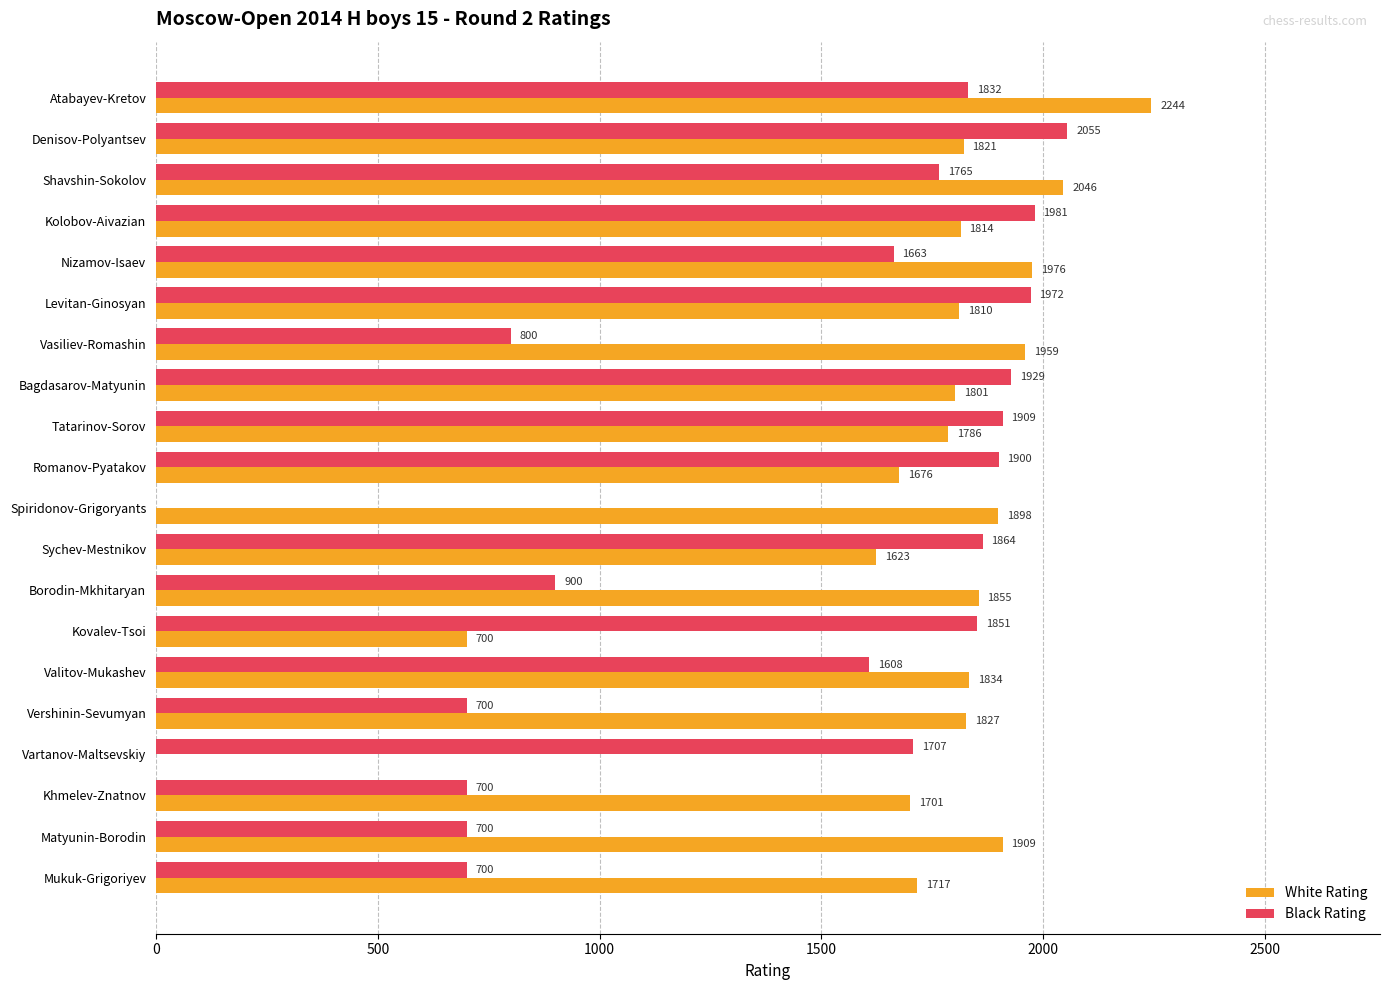

Count the number of data series in this chart.

2